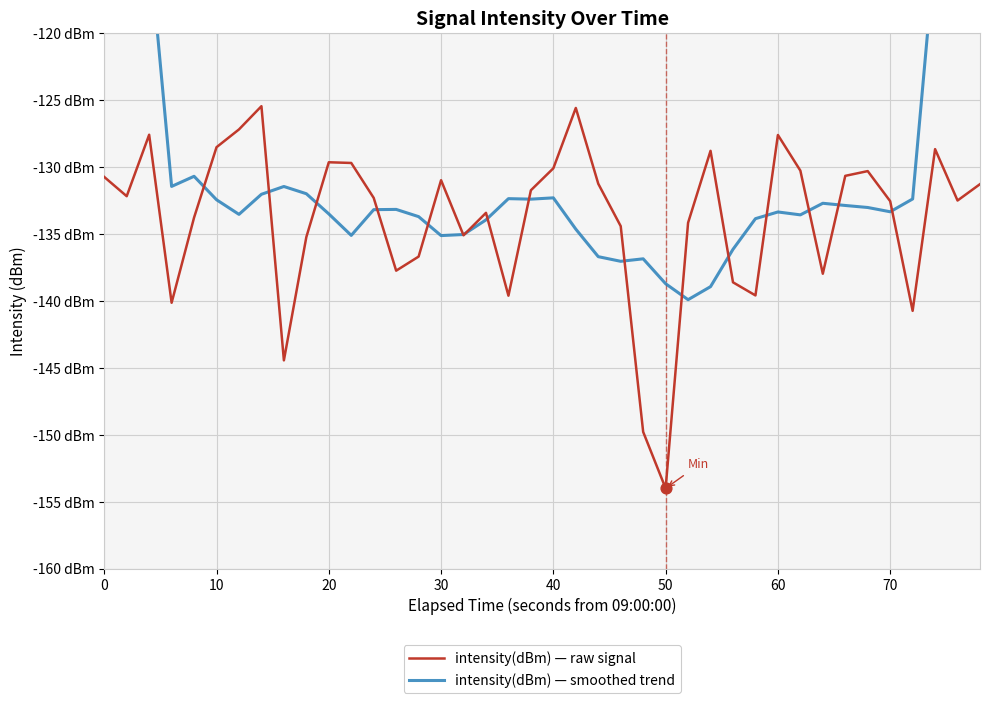

Is the value of intensity(dBm) — smoothed trend at 10 greater than the value of intensity(dBm) — raw signal at 13?

Yes